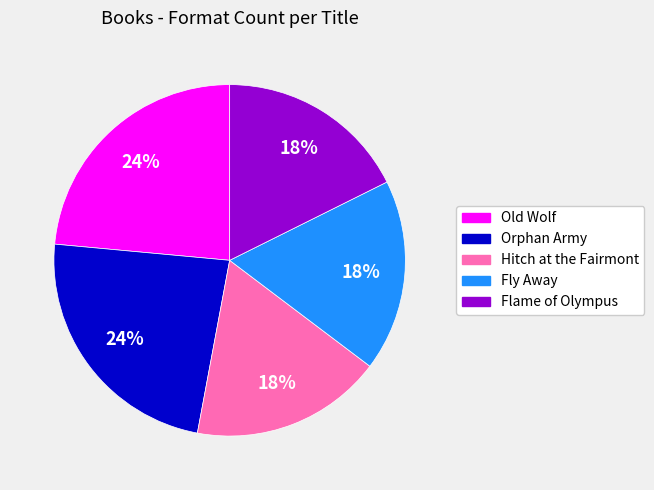

The Orphan Army slice represents 24% of the pie. True or false?

True